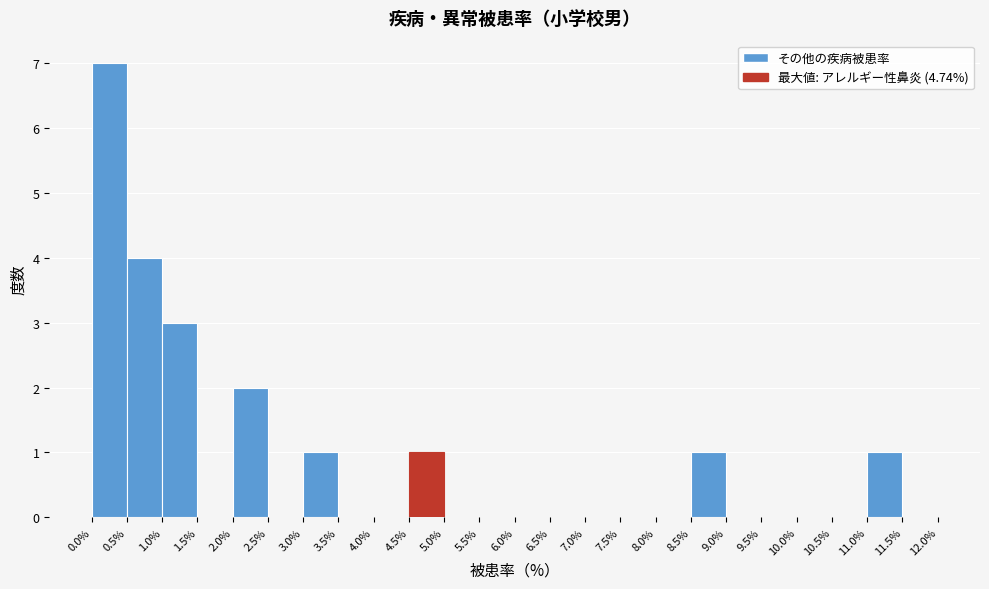

How tall is the bar that spans 11.0% to 11.5% on the x-axis? The values are not printed on the chart, so give them approximately, as read against the axis.

1